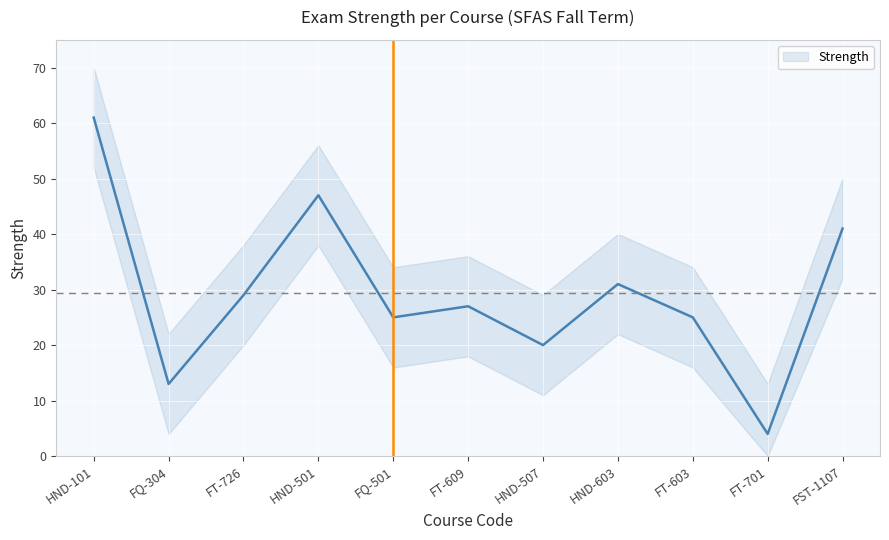

List the labels in order of value, smallest first.

FT-701, FQ-304, HND-507, FQ-501, FT-603, FT-609, FT-726, HND-603, FST-1107, HND-501, HND-101